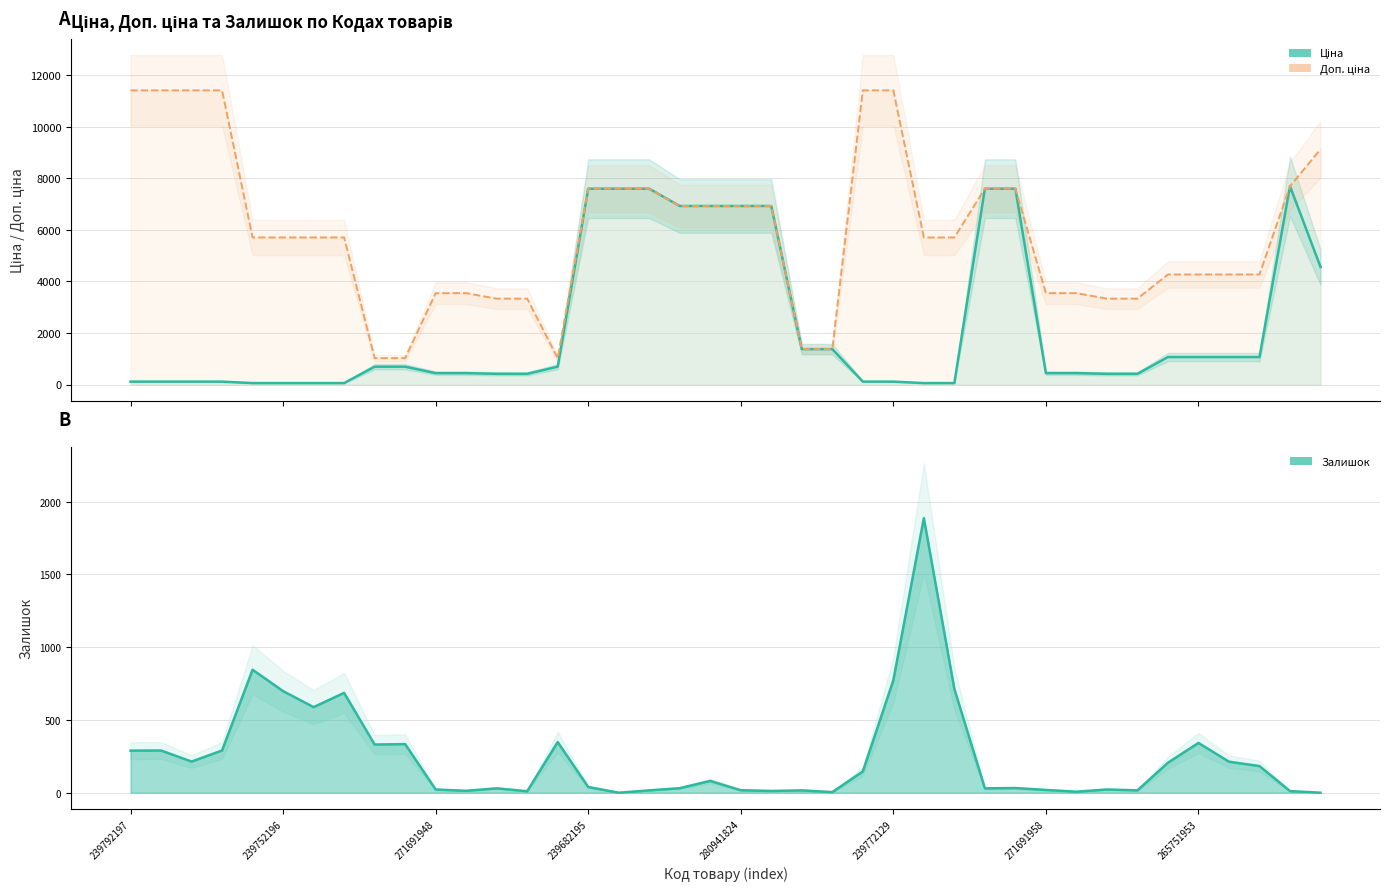

True or false: Доп. ціна (лінія) and Залишок (лінія) cross at least once.

False